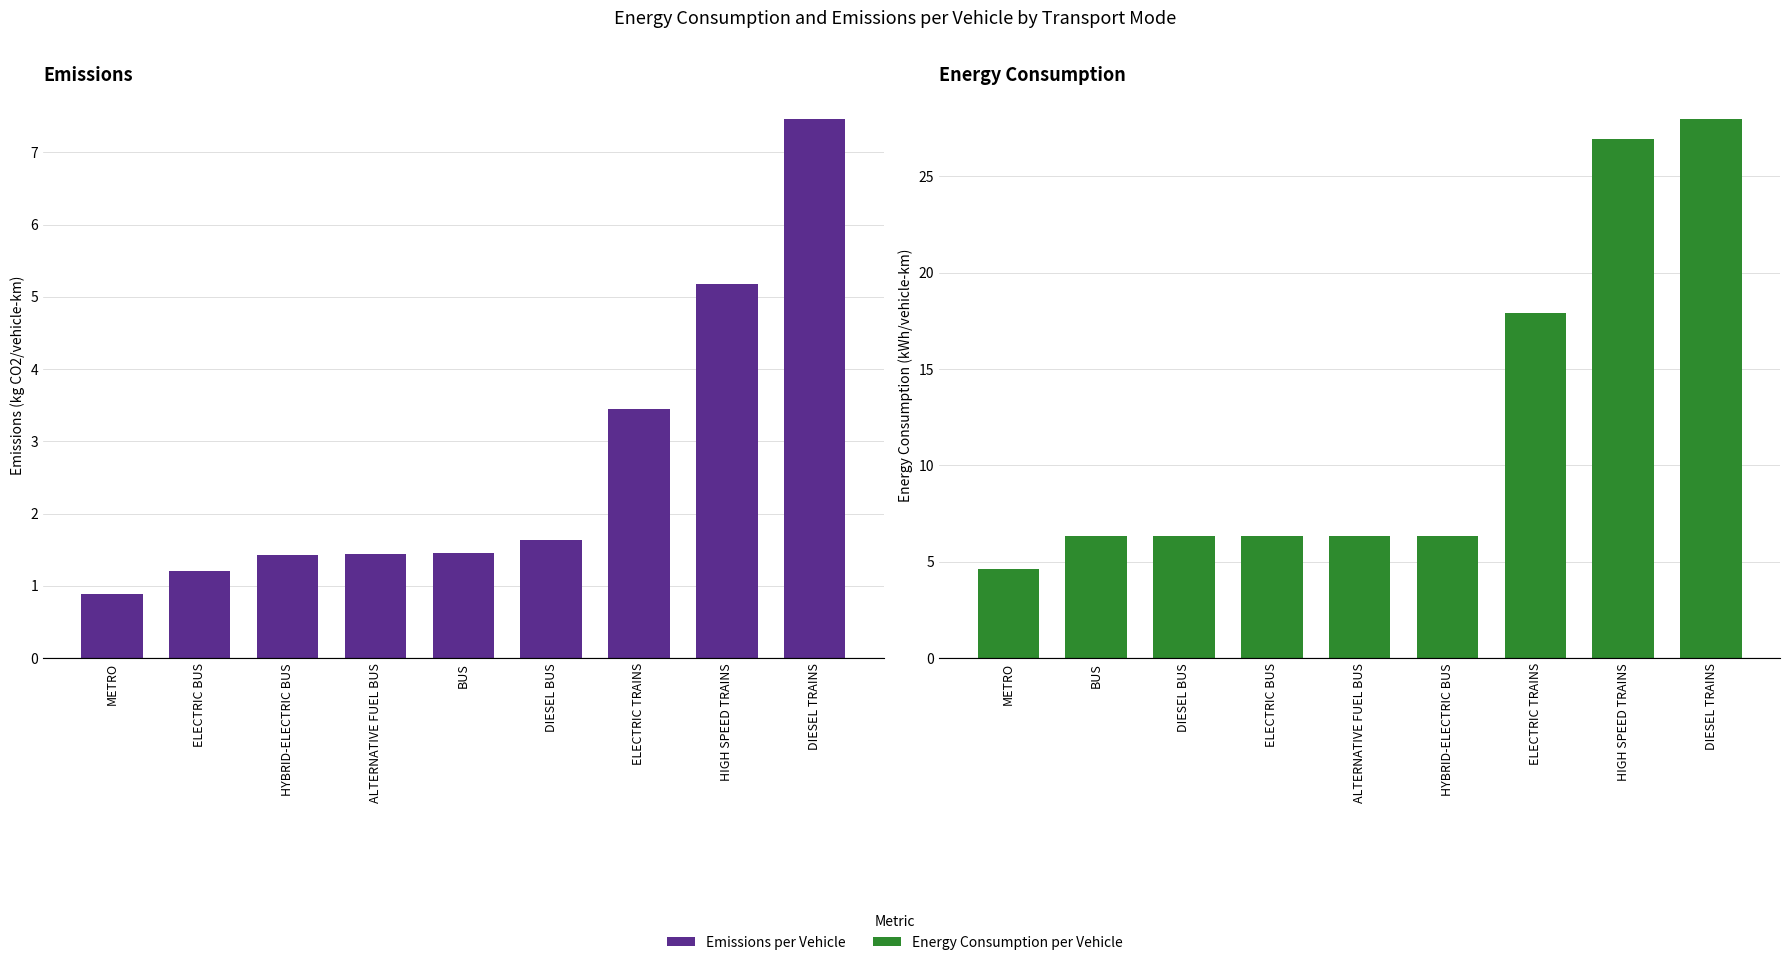

What is the label of the 3rd bar from the left?

HYBRID-ELECTRIC BUS